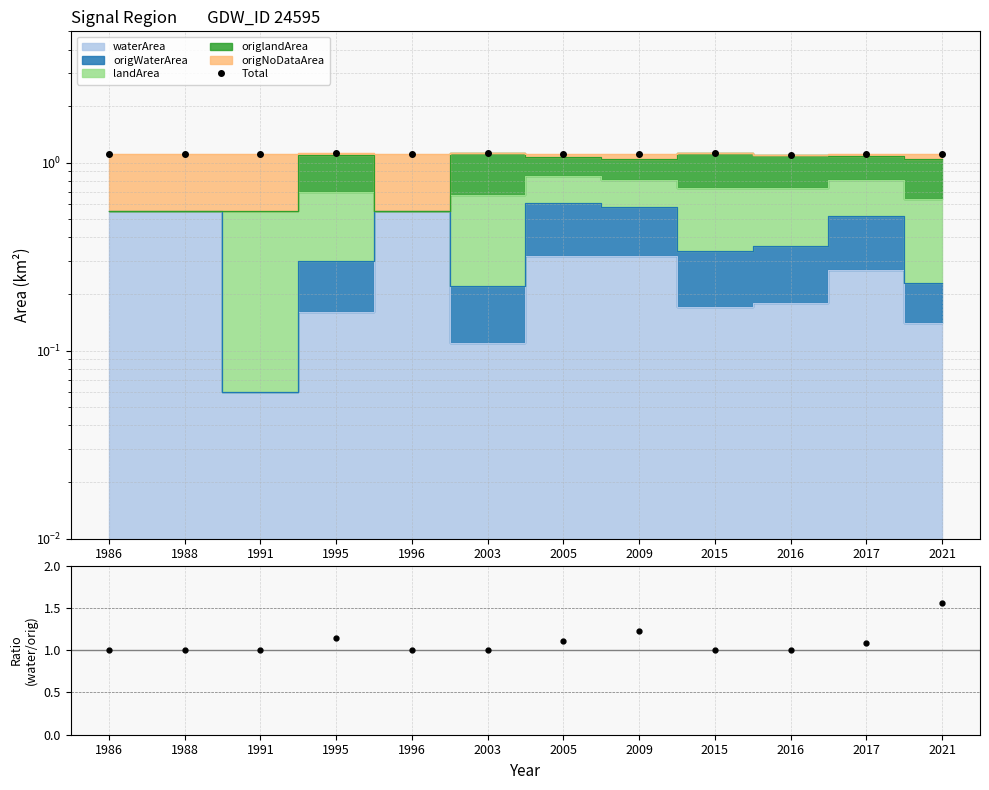

Which series changed the most between 1995 and 1996?

waterArea/origWaterArea